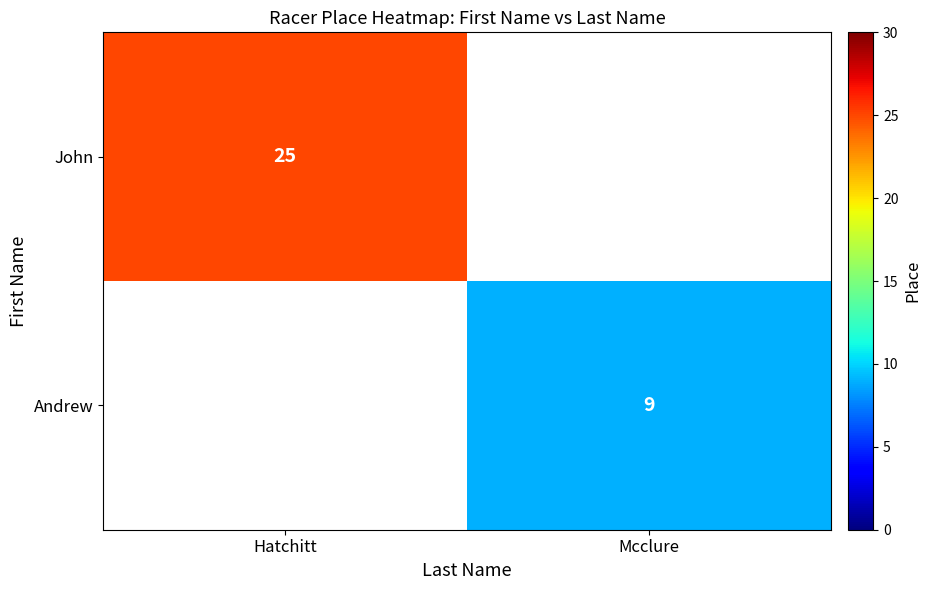

True or false: Andrew has a value of 9 at Mcclure.

True